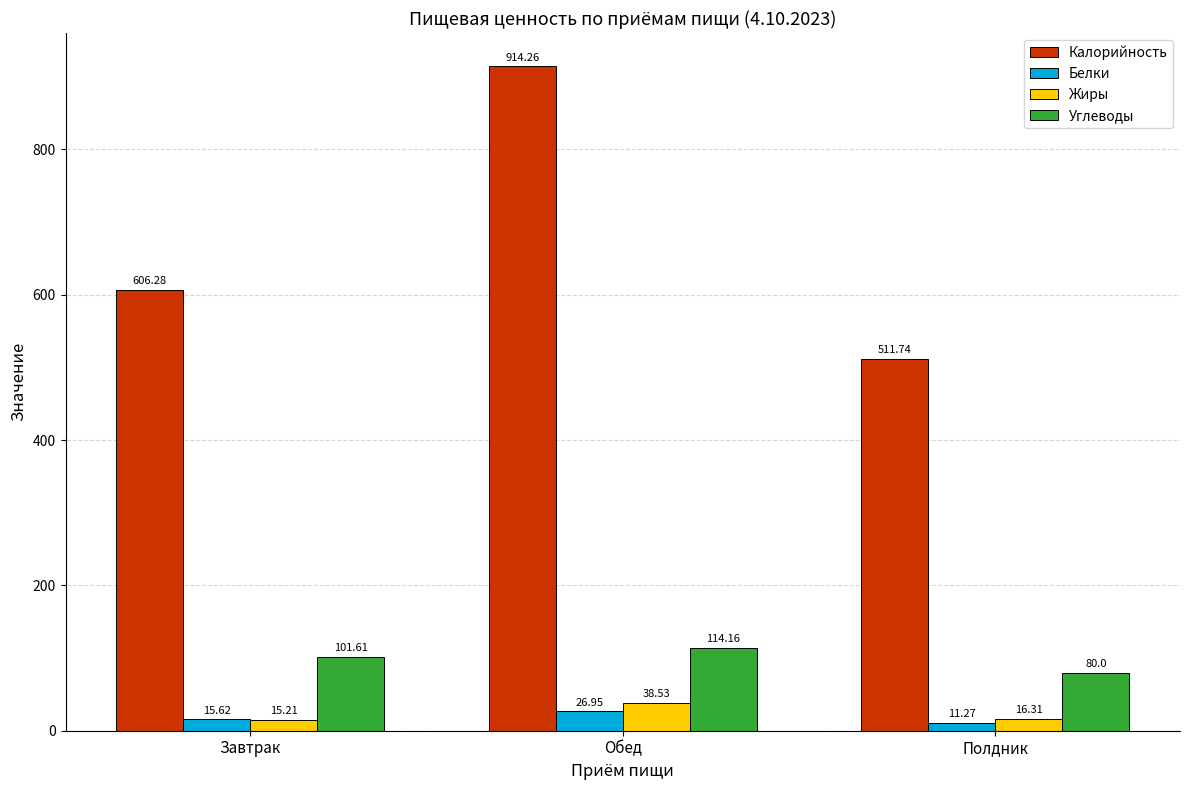

At which category is the sum across all series the highest?

Обед